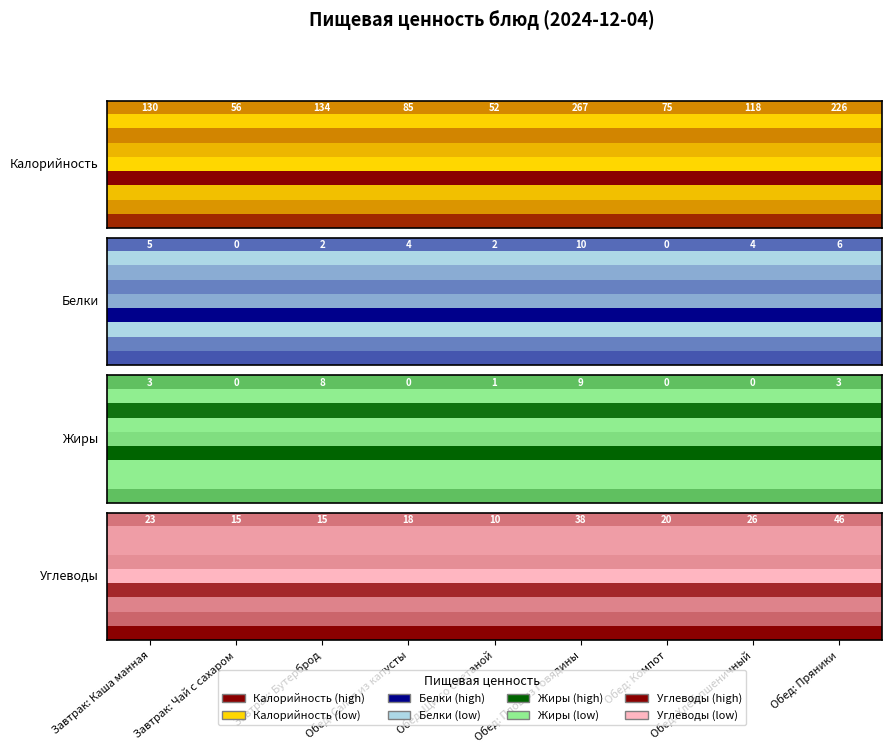

Reading left to right, extract all data points from this chart.

Завтрак: Каша манная: Завтрак: Каша манная=130	Завтрак: Чай с сахаром=5	Завтрак: Бутерброд=3	Обед: Салат из капусты=23
Завтрак: Чай с сахаром: Завтрак: Каша манная=56	Завтрак: Чай с сахаром=0	Завтрак: Бутерброд=0	Обед: Салат из капусты=15
Завтрак: Бутерброд: Завтрак: Каша манная=134	Завтрак: Чай с сахаром=2	Завтрак: Бутерброд=8	Обед: Салат из капусты=15
Обед: Салат из капусты: Завтрак: Каша манная=85	Завтрак: Чай с сахаром=4	Завтрак: Бутерброд=0	Обед: Салат из капусты=18
Обед: Щи со сметаной: Завтрак: Каша манная=52	Завтрак: Чай с сахаром=2	Завтрак: Бутерброд=1	Обед: Салат из капусты=10
Обед: Плов из говядины: Завтрак: Каша манная=267	Завтрак: Чай с сахаром=10	Завтрак: Бутерброд=9	Обед: Салат из капусты=38
Обед: Компот: Завтрак: Каша манная=75	Завтрак: Чай с сахаром=0	Завтрак: Бутерброд=0	Обед: Салат из капусты=20
Обед: Хлеб пшеничный: Завтрак: Каша манная=118	Завтрак: Чай с сахаром=4	Завтрак: Бутерброд=0	Обед: Салат из капусты=26
Обед: Пряники: Завтрак: Каша манная=226	Завтрак: Чай с сахаром=6	Завтрак: Бутерброд=3	Обед: Салат из капусты=46